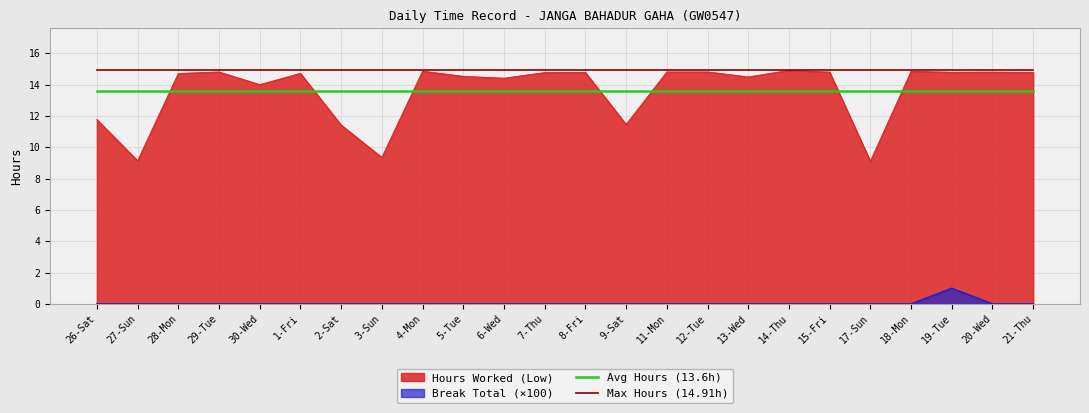

Does the chart display data point markers on the line(s)?

No